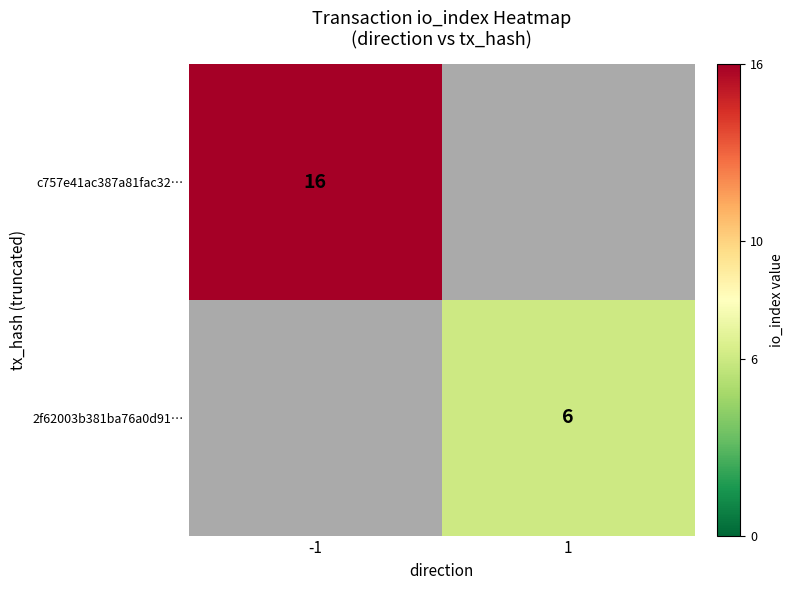

What is the smallest value displayed?

6.0